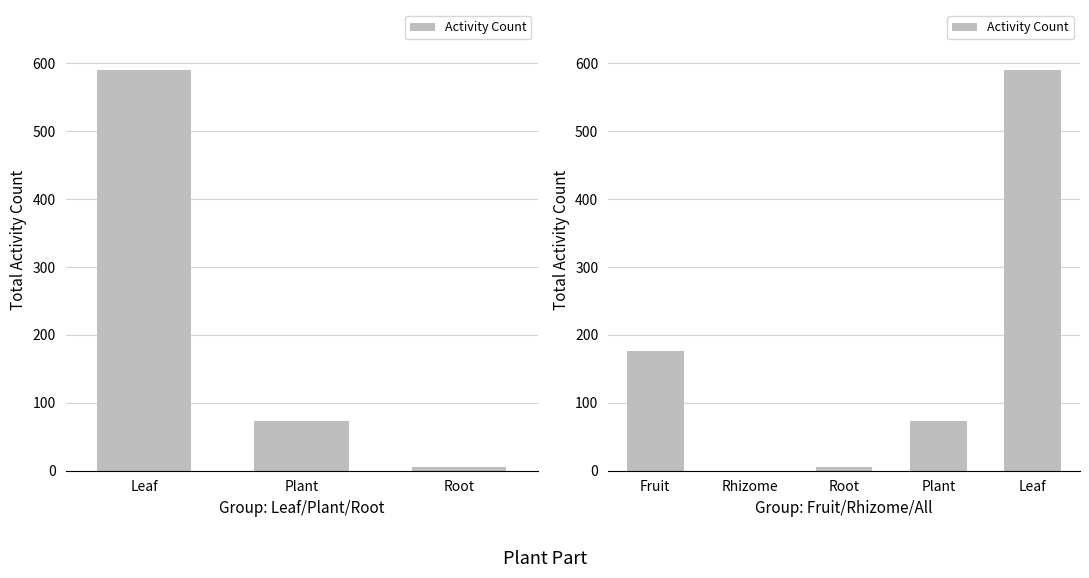

How many data points are less than 73?

2